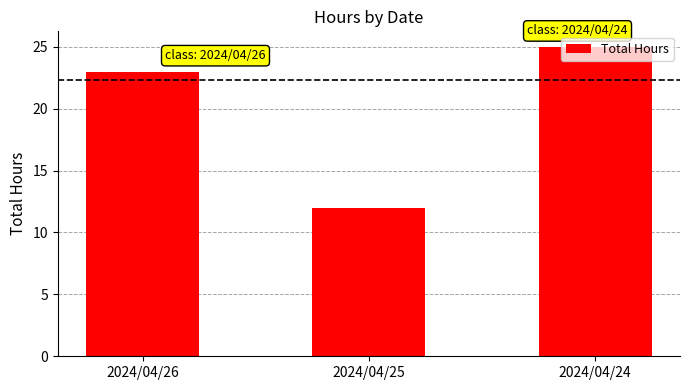

At which label is the value closest to 18?

2024/04/26